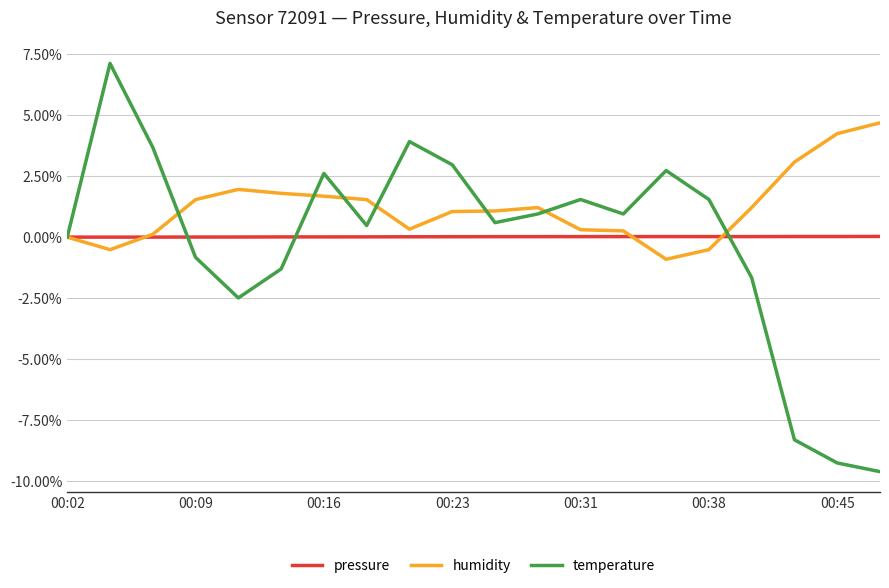

What is the smallest value displayed?

-9.6